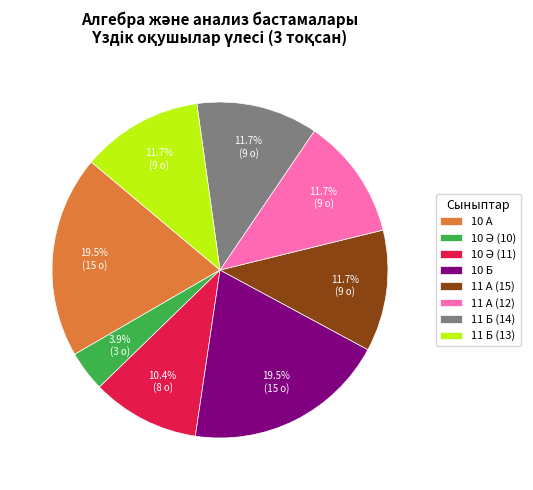

Is there a majority slice in this chart?

No